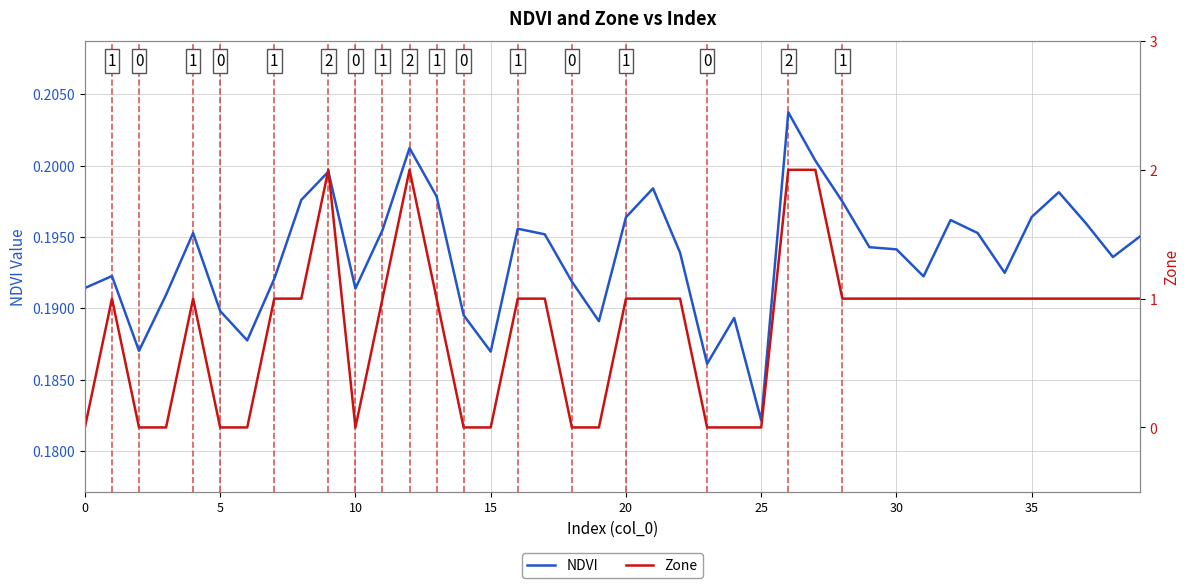

List the series in order of their peak value, highest first.

Zone, NDVI